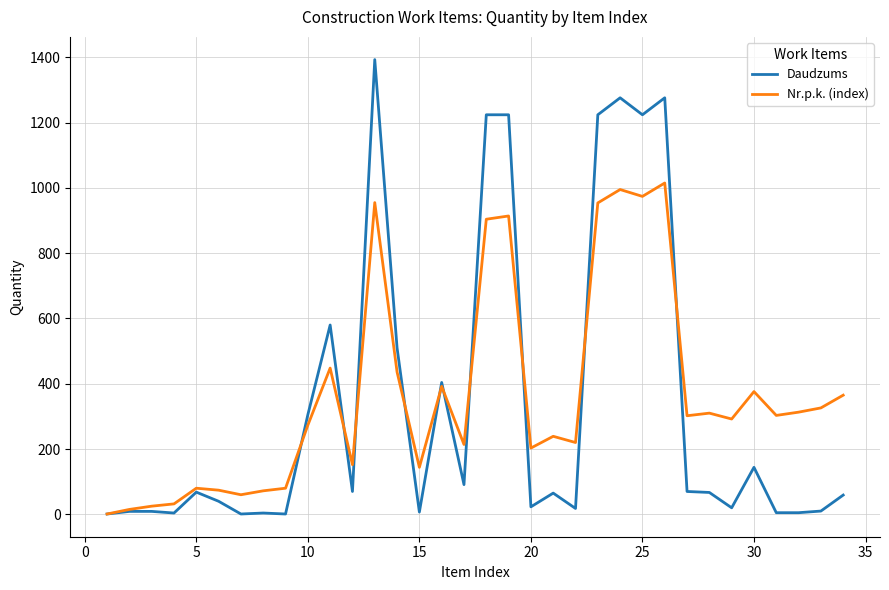

What is the difference between the maximum and minimum values in the Nr.p.k. (index) series?

1014